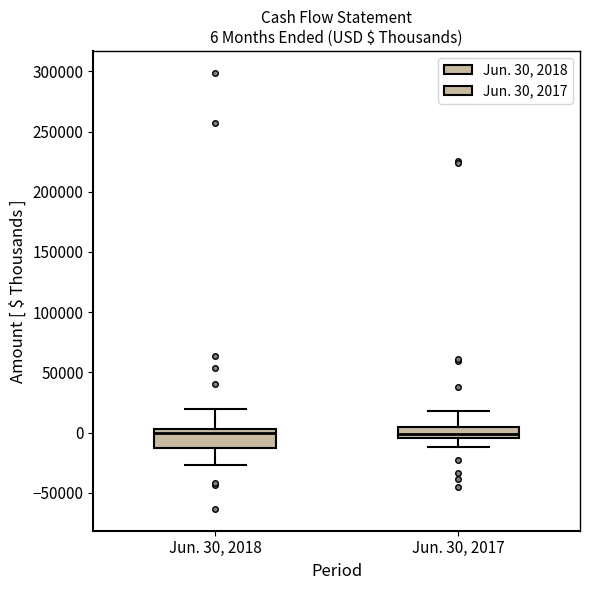

Which box is the tallest, from its lower edge to its upper edge?

Jun. 30, 2018